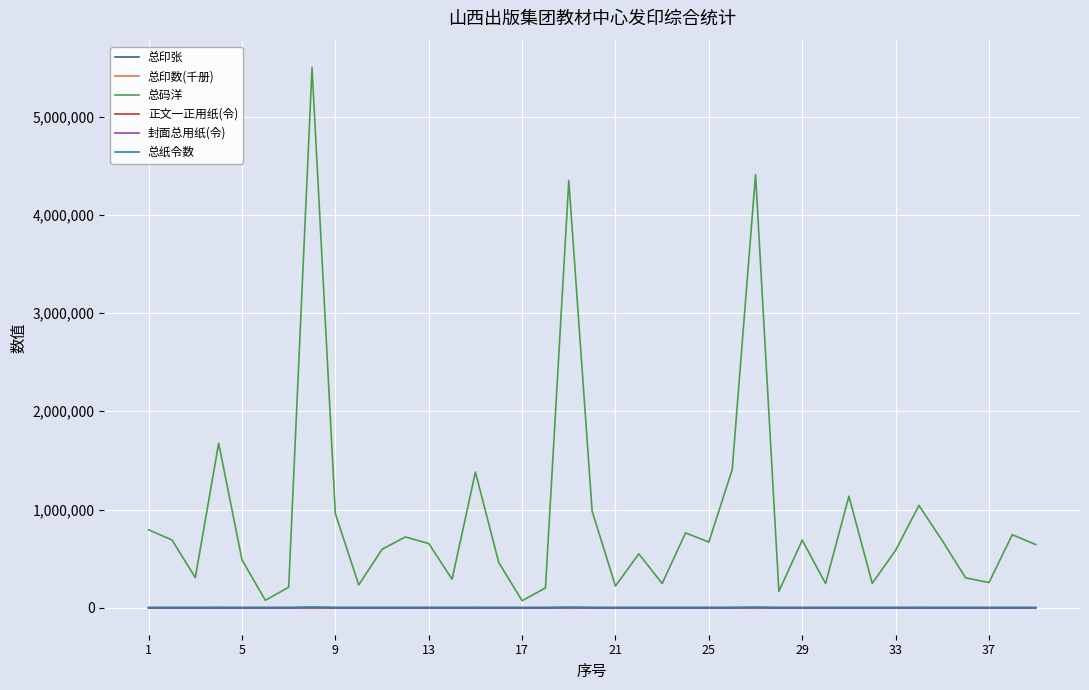

Which series has the largest range (max minus min)?

总码洋